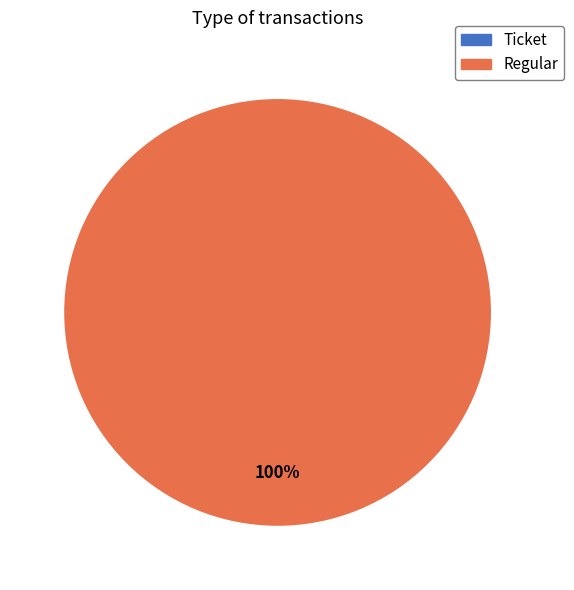

True or false: Regular accounts for 100% of the total.

True